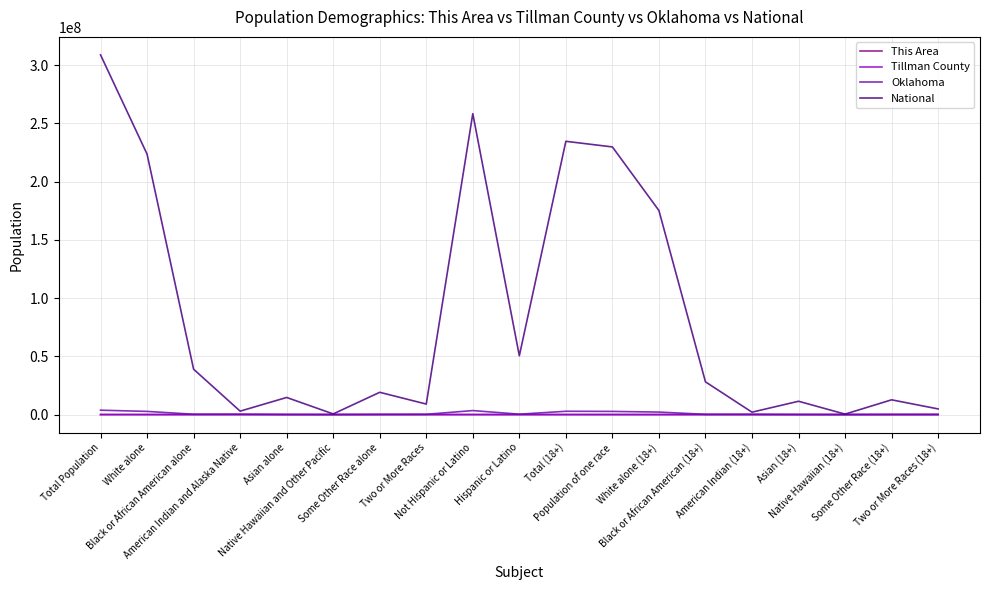

What is the greatest value displayed?

308745538